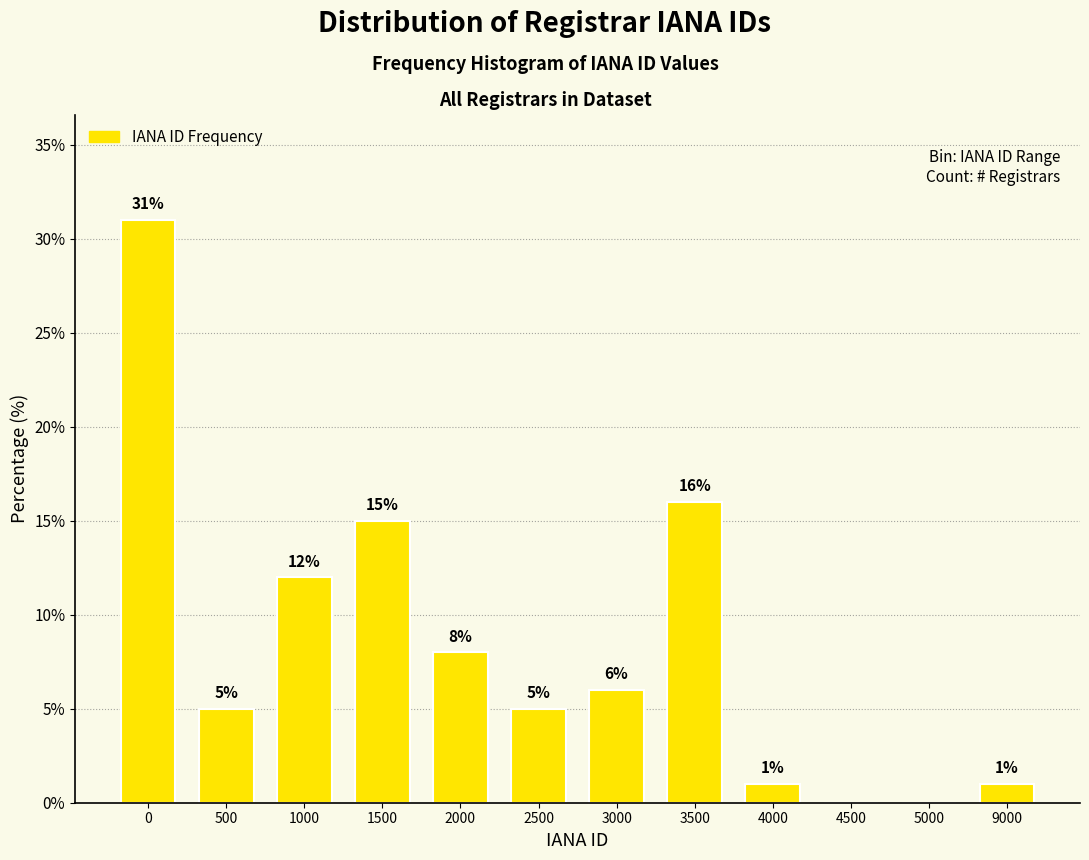

Reading left to right, transcribe all the data shown in this chart.

0=31	500=5	1000=12	1500=15	2000=8	2500=5	3000=6	3500=16	4000=1	4500=0	5000=0	9000=1